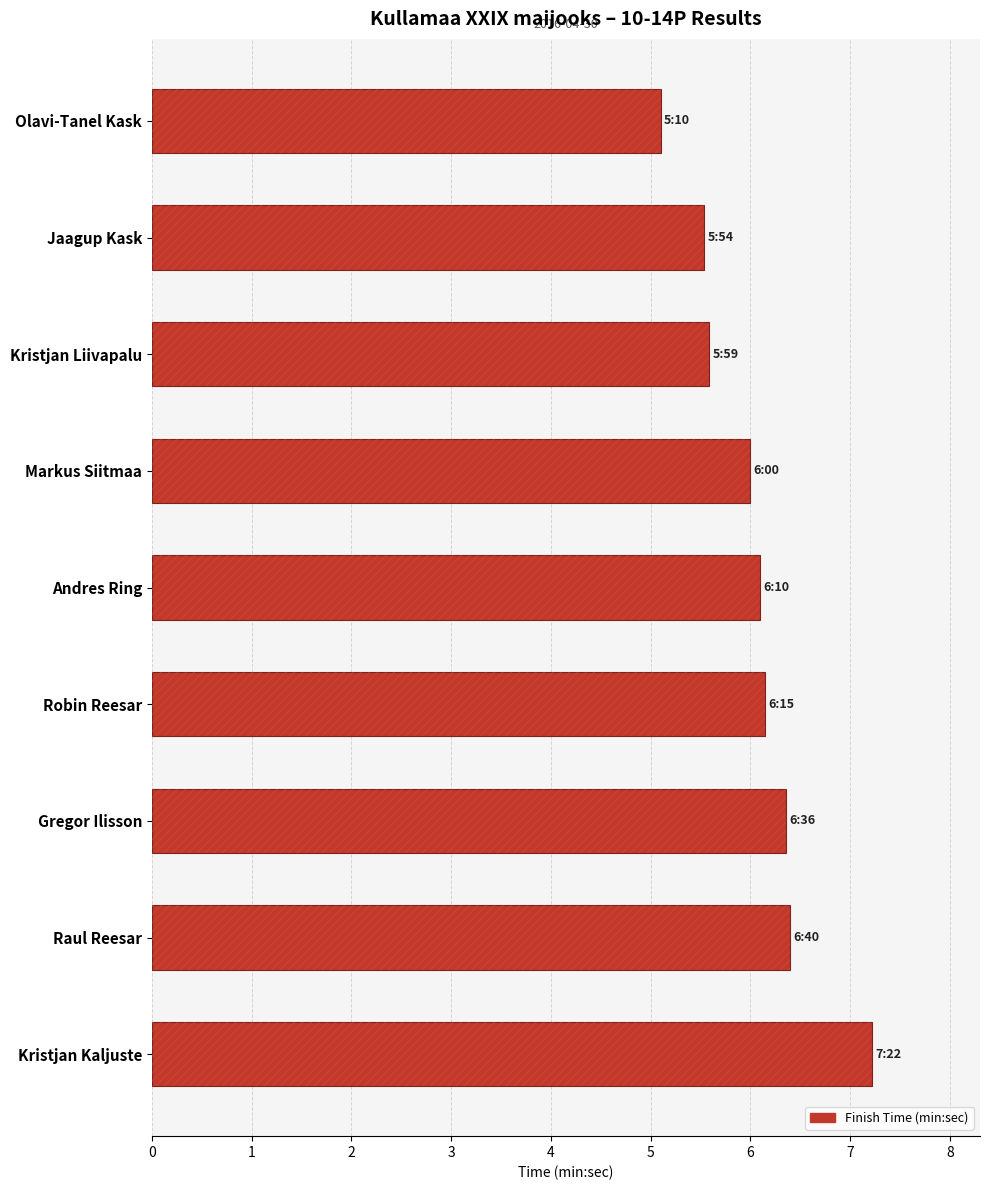

Reading left to right, list all the values displayed in this chart.

5.1	5.5	5.6	6.0	6.1	6.2	6.4	6.4	7.2